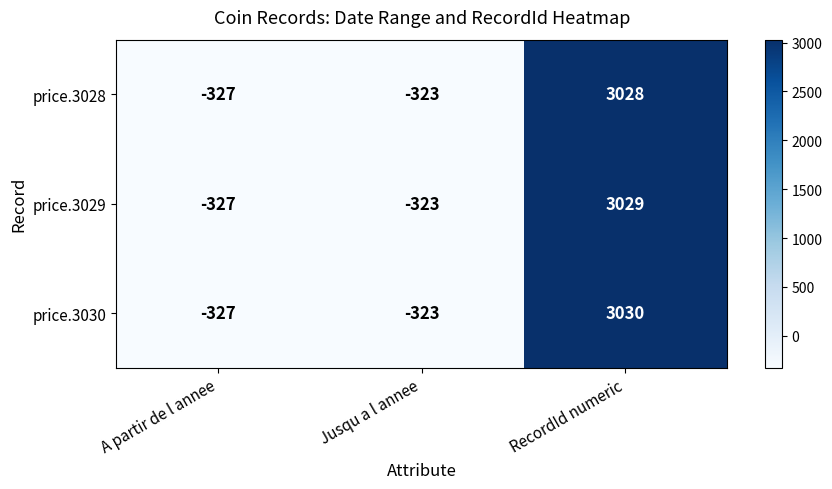

Which series has the largest total across all categories?

price.3030